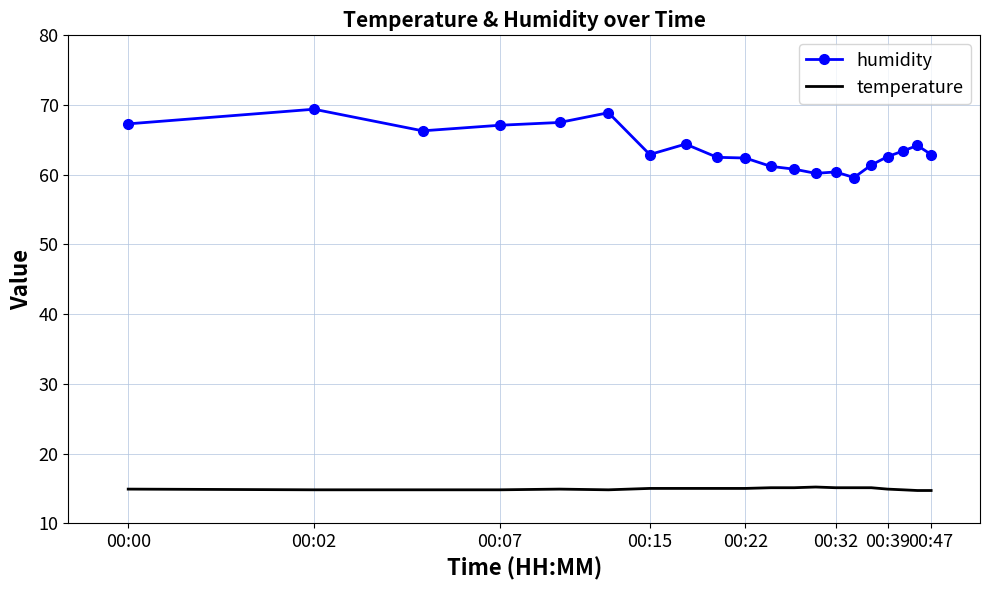

What is the difference between the maximum and minimum values in the humidity series?

9.8